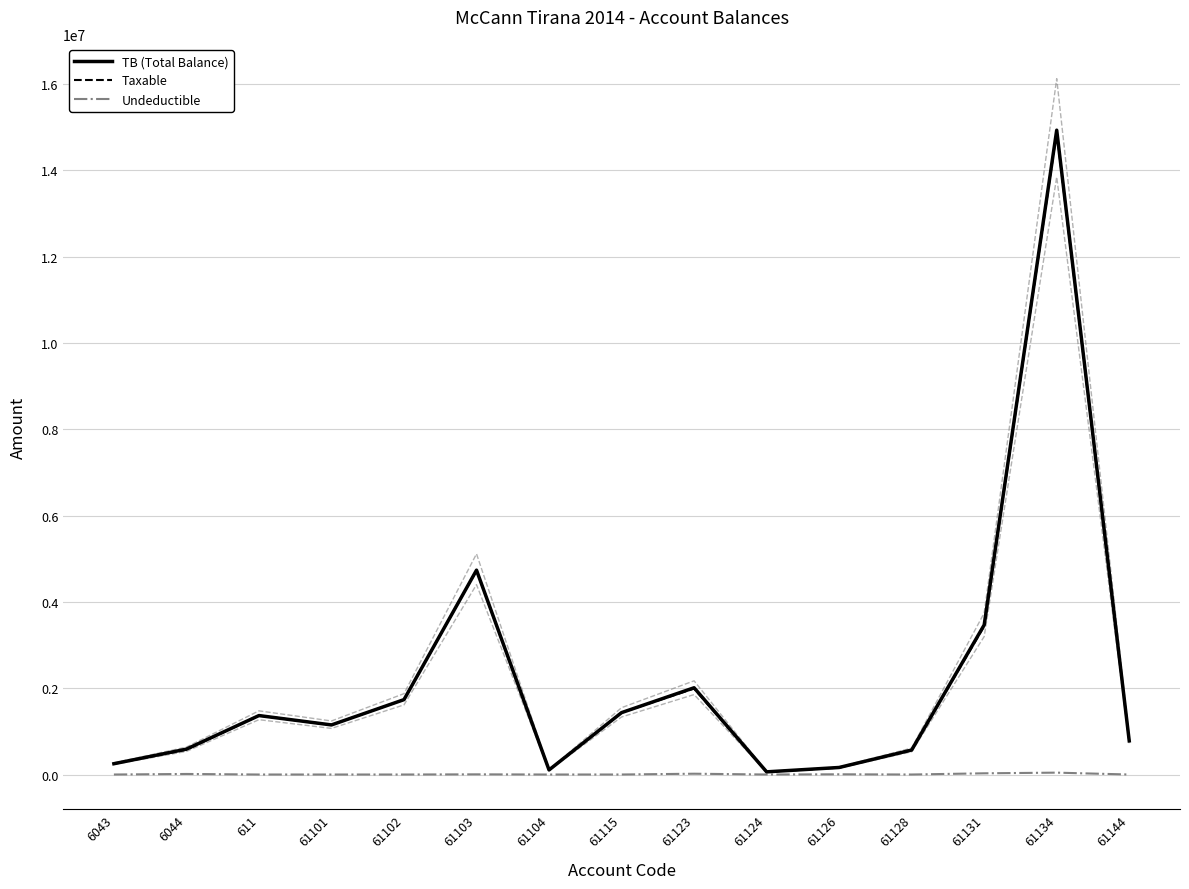

Count the number of categories in the chart.

15